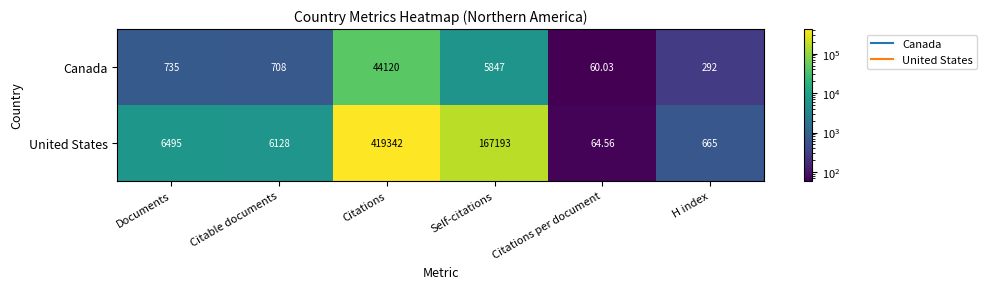

Rank the series by their maximum value, from highest to lowest.

United States, Canada